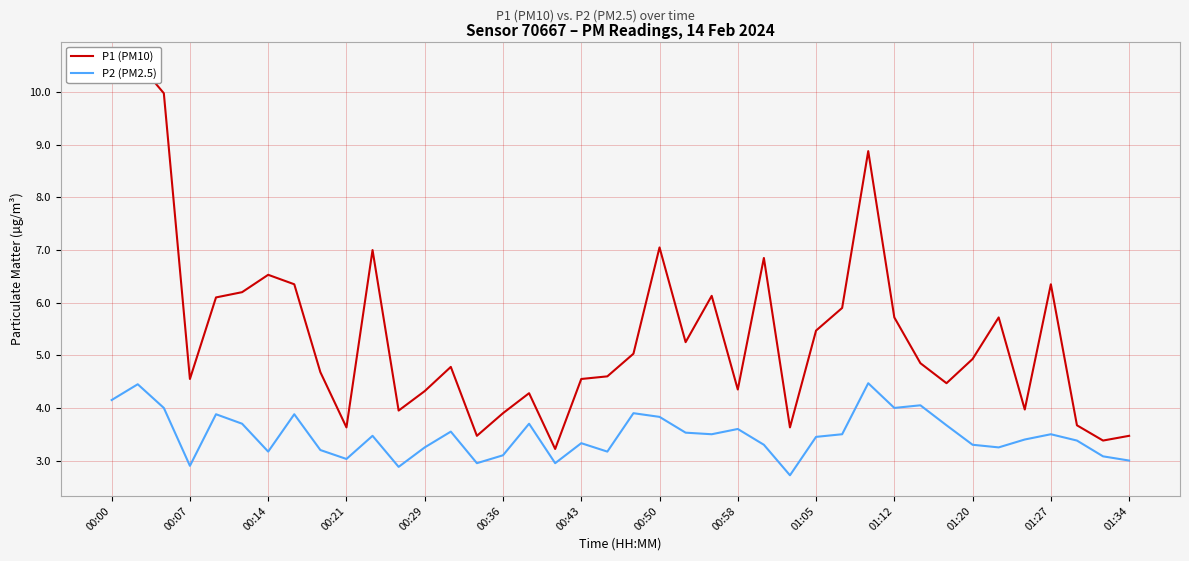

Is it true that P2 (PM2.5) equals 3.0 at 01:34?

True